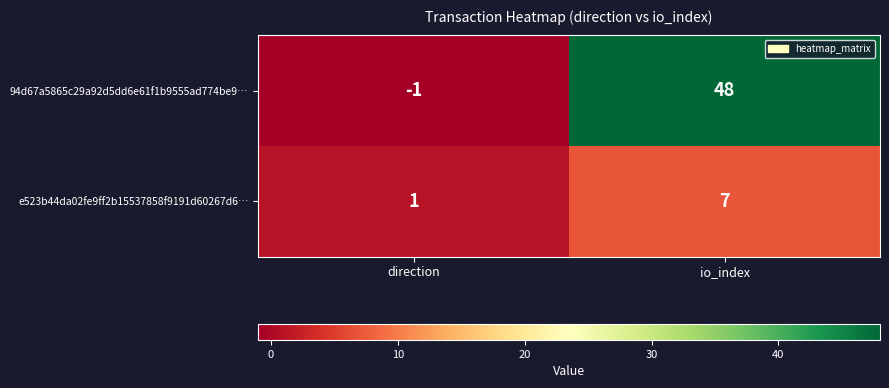

Which category has the highest value in the e523b44da02fe9ff2b15537858f9191d60267d6… series?

io_index